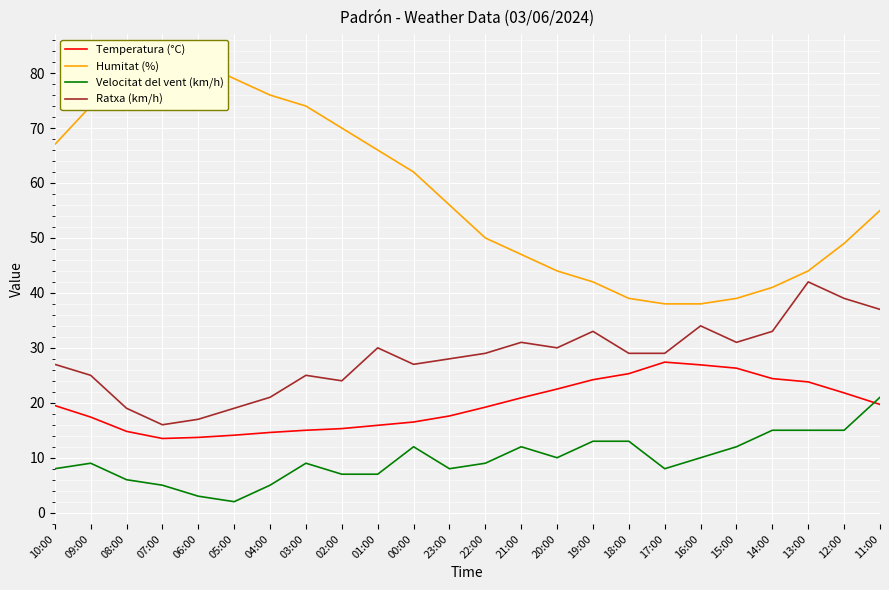

At 12:00, list the series in order from largest to smallest.

Humitat (%), Ratxa (km/h), Temperatura (°C), Velocitat del vent (km/h)